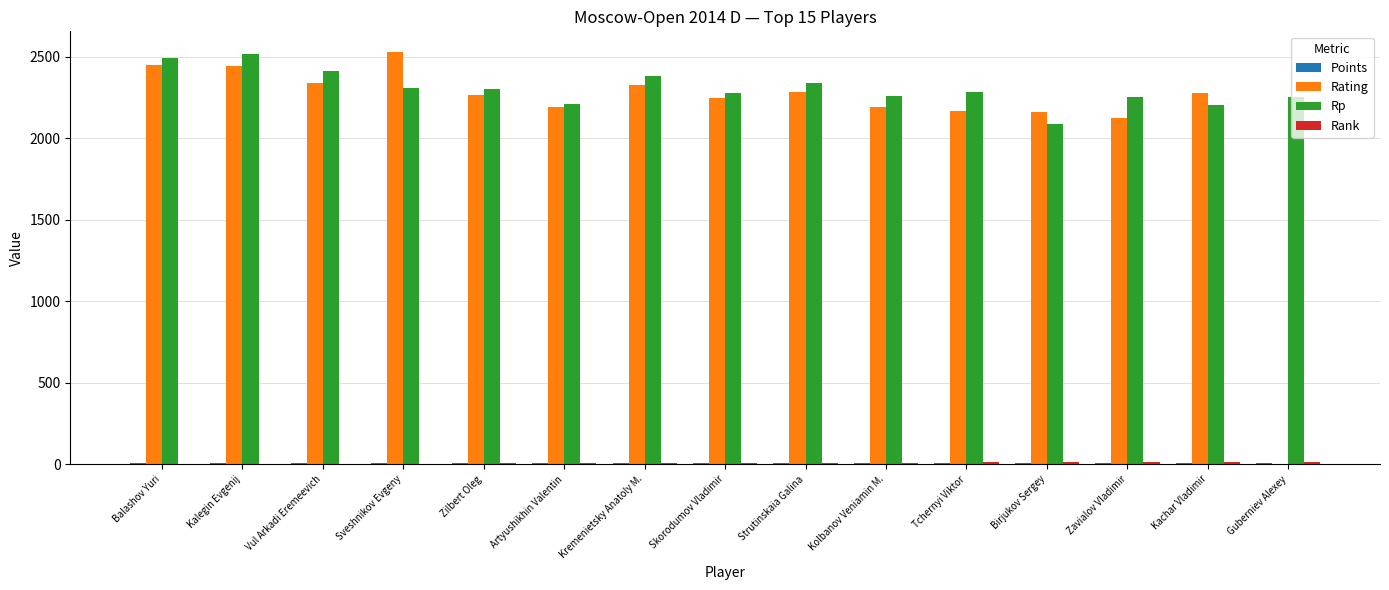

Which series has the largest total across all categories?

Rp